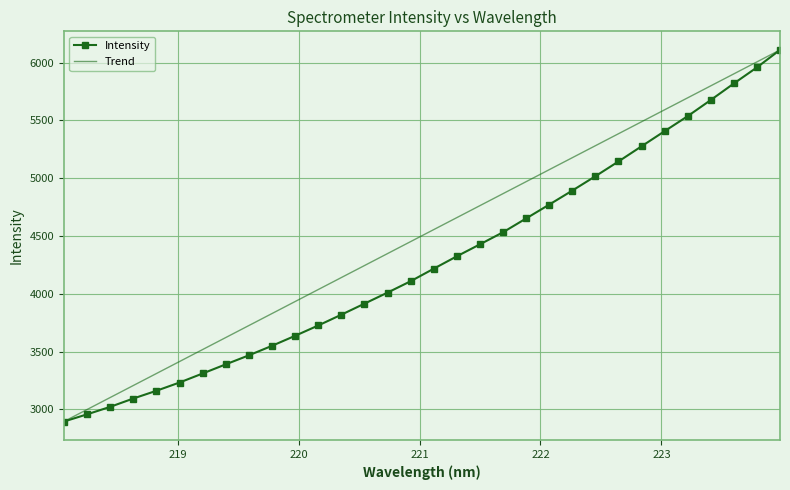

What is the maximum value for Intensity?

6110.7